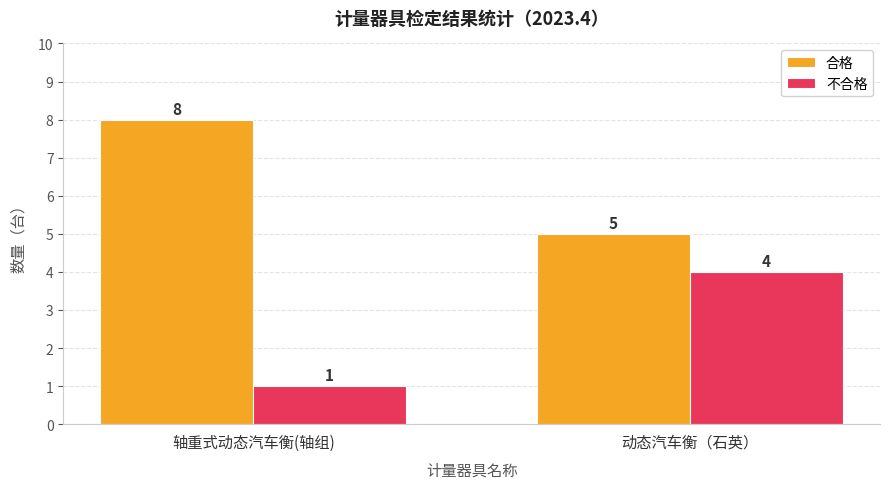

Reading left to right, extract all data points from this chart.

合格: 轴重式动态汽车衡(轴组)=8	动态汽车衡（石英）=5
不合格: 轴重式动态汽车衡(轴组)=1	动态汽车衡（石英）=4